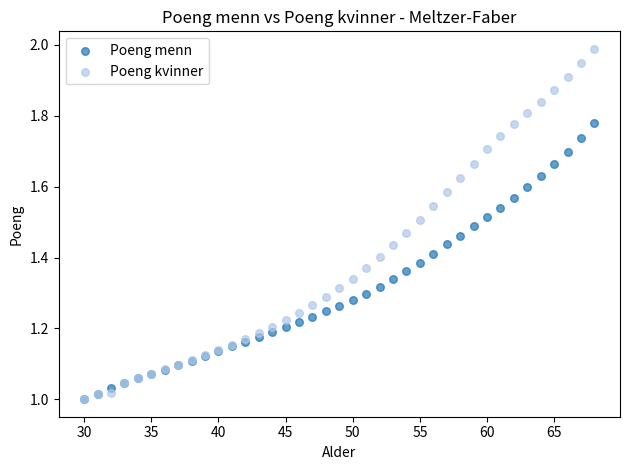

What are all the series names shown in the legend?

Poeng menn, Poeng kvinner